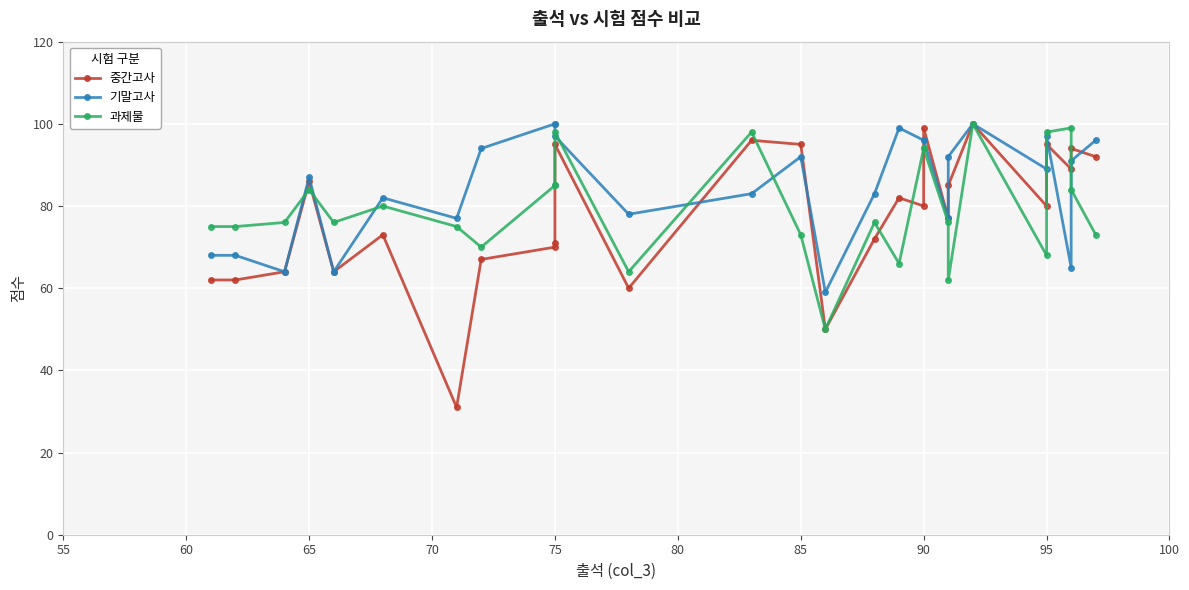

What is the difference between the maximum and minimum values in the 중간고사 series?

69